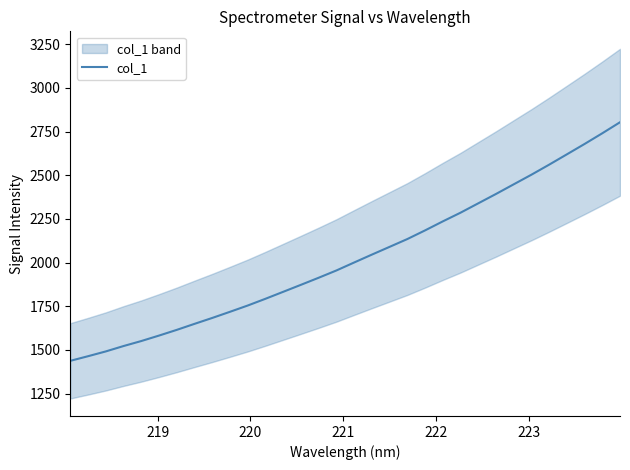

How many data points are less than 2000?

16